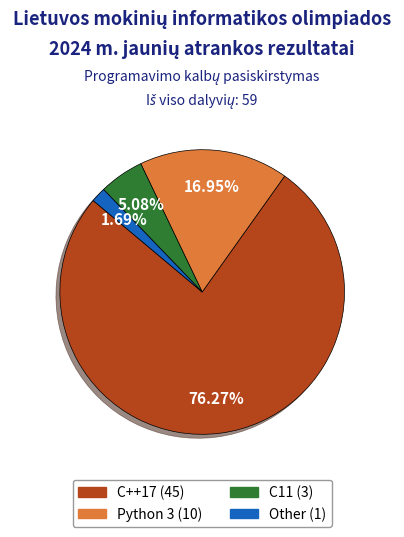

What is the smallest slice in the pie chart?

Other